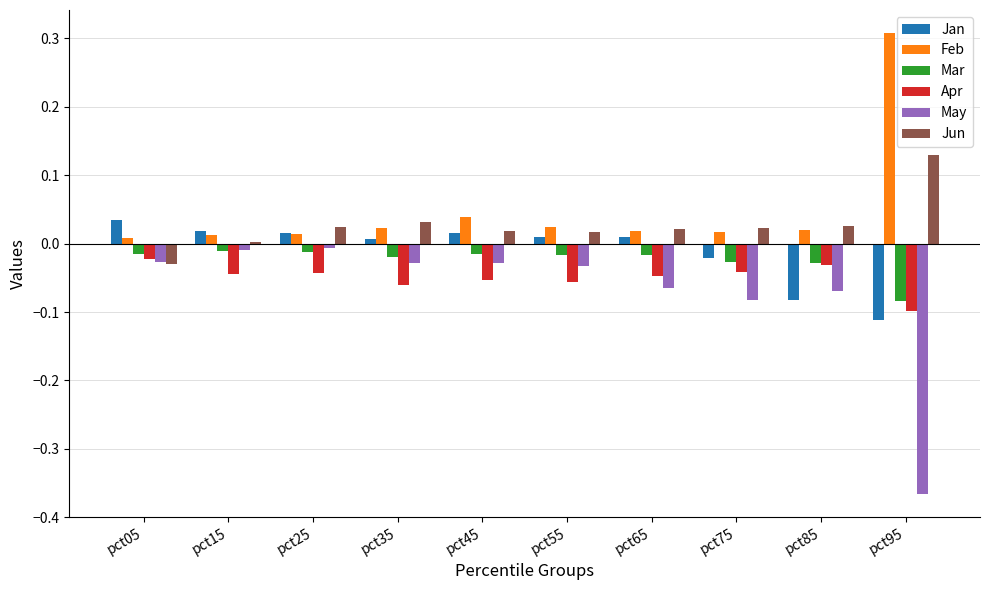

Rank the series at pct95 from lowest to highest value.

May, Jan, Apr, Mar, Jun, Feb